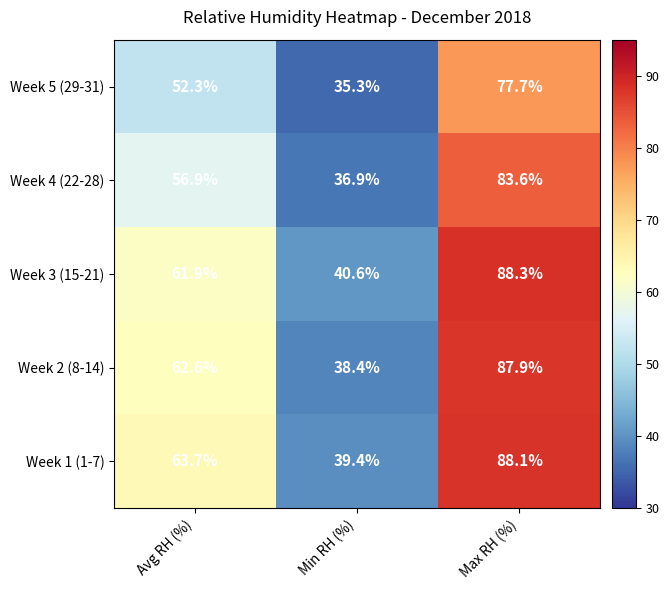

Is the value of Week 4 (22-28) at Max RH (%) greater than the value of Week 2 (8-14) at Min RH (%)?

Yes